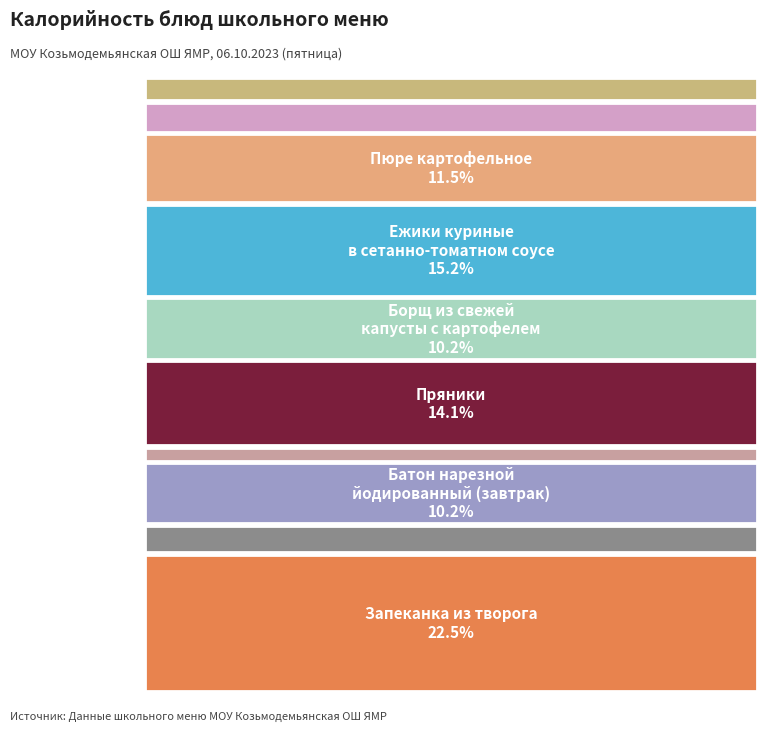

To the nearest percent, what percentage of the pie is Ежики куриные в сетанно-томатном соусе?

15%